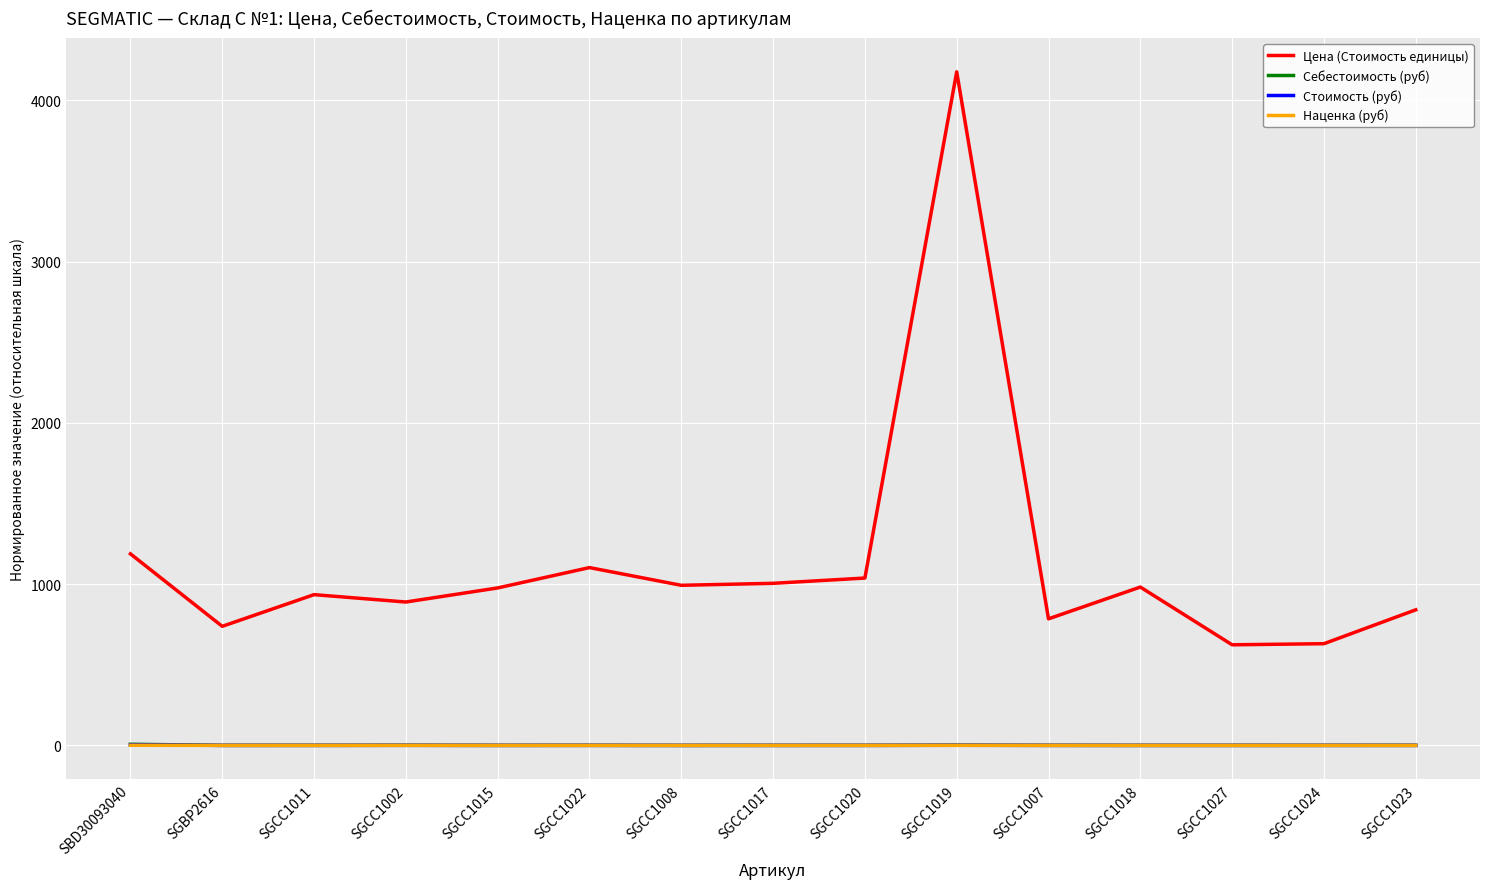

At which category is the sum across all series the highest?

SGCC1019